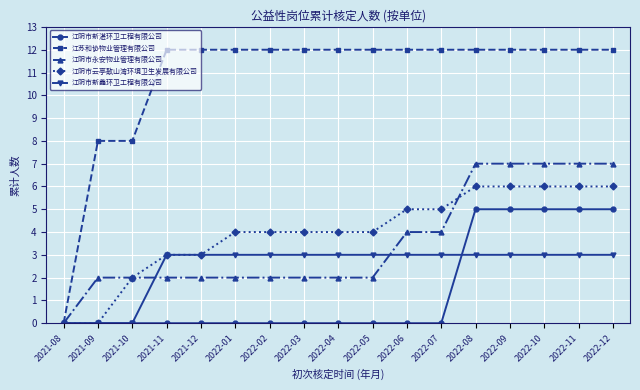

What is the spread (max minus min) of values at 2022-05?

12